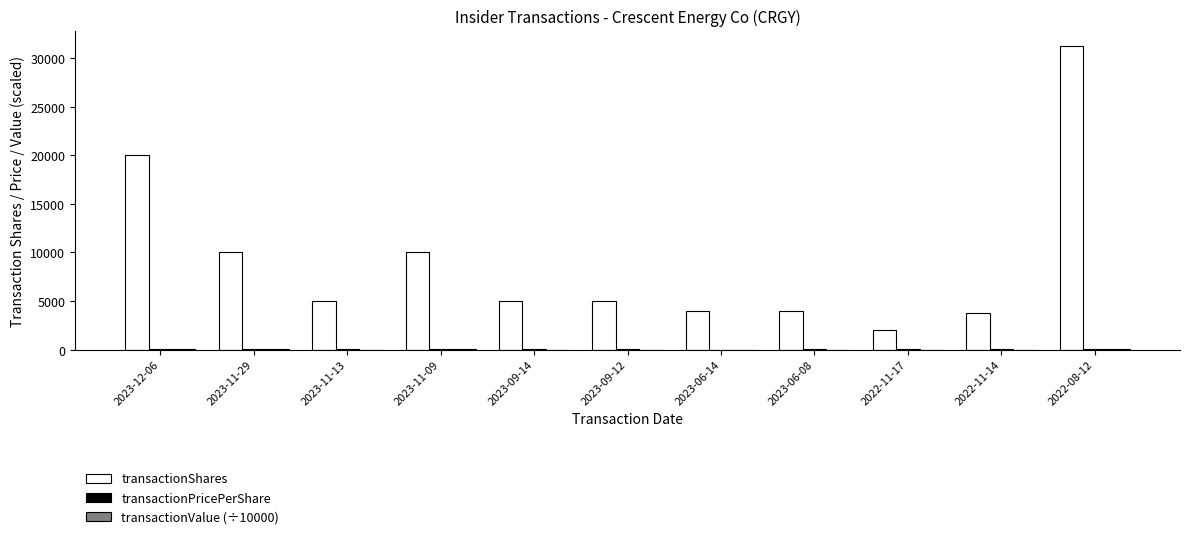

At which label does transactionShares reach its peak?

2022-08-12